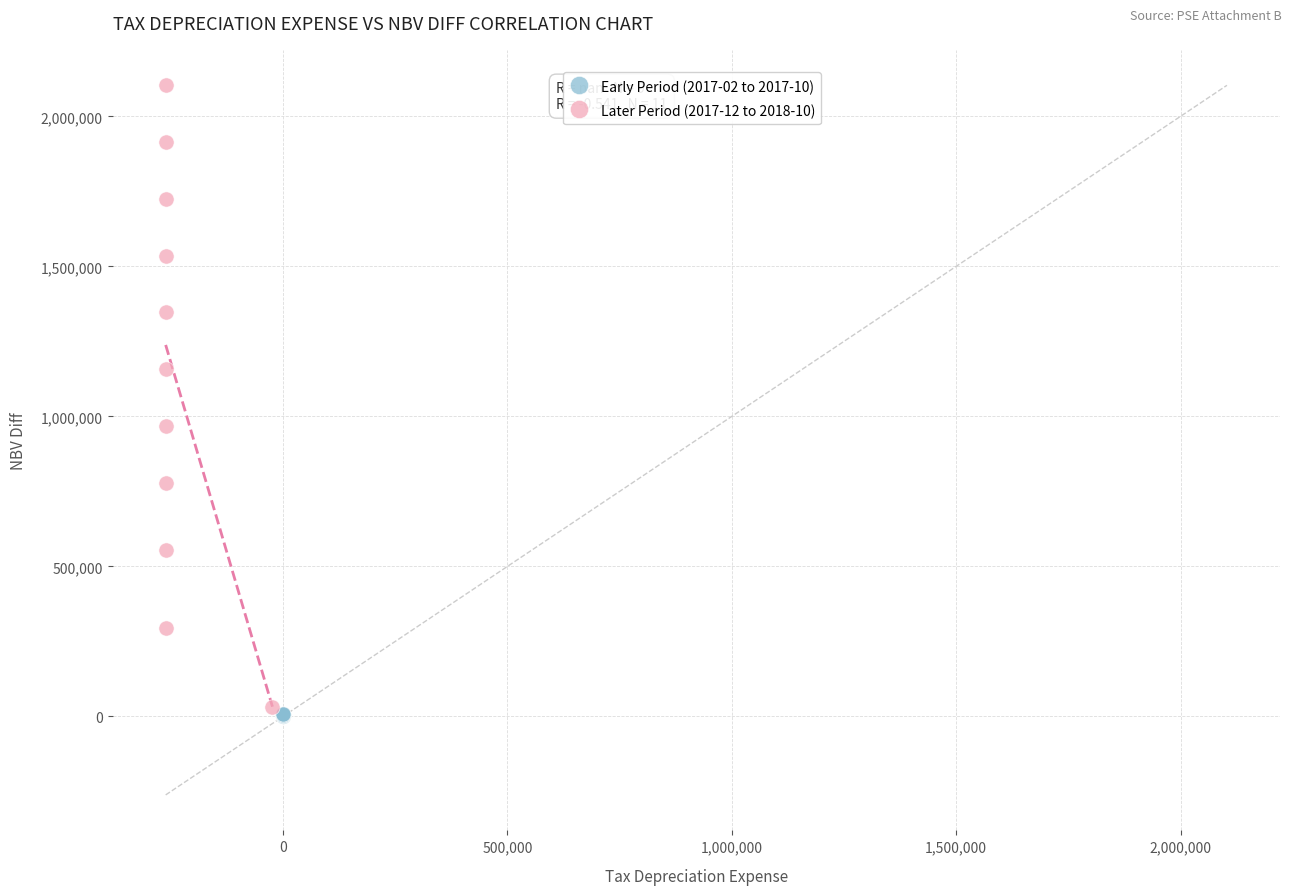

Which series has the widest spread of Y values?

Later Period (2017-12 to 2018-10)